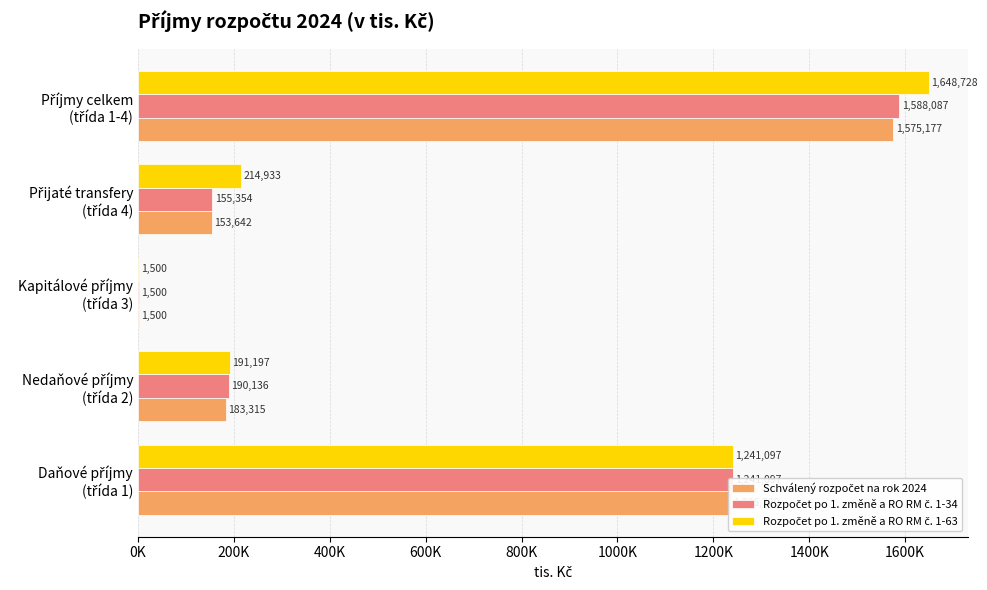

Reading left to right, what are all the values shown in this chart?

Schválený rozpočet na rok 2024: 1236720.0	183315.0	1500.0	153641.6	1575176.6
Rozpočet po 1. změně a RO RM č. 1-34: 1241097.2	190136.0	1500.0	155354.2	1588087.5
Rozpočet po 1. změně a RO RM č. 1-63: 1241097.2	191197.1	1500.0	214933.2	1648727.6